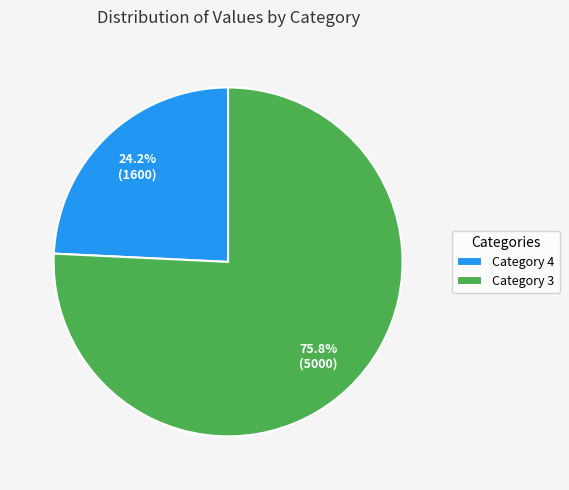

How many slices are in this pie chart?

2